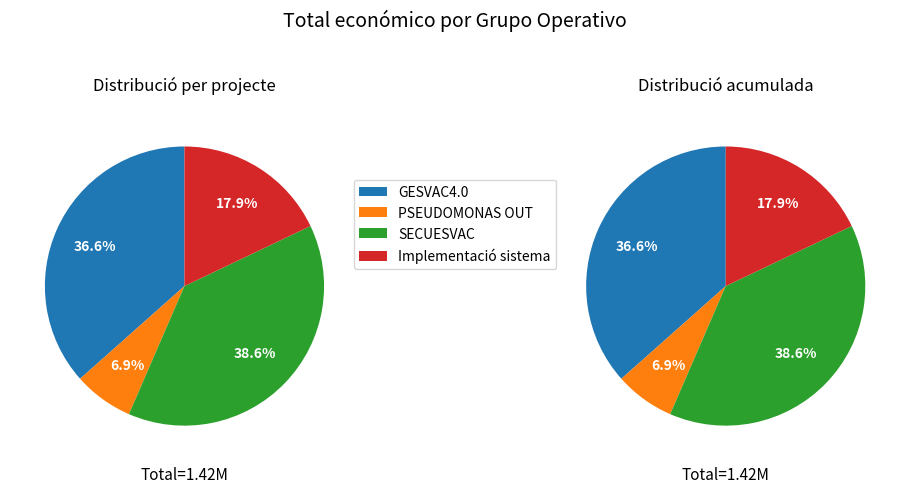

Is the sum of Grup Operatiu GESVAC4.0 and Grup Operatiu SECUESVAC greater than half?

Yes